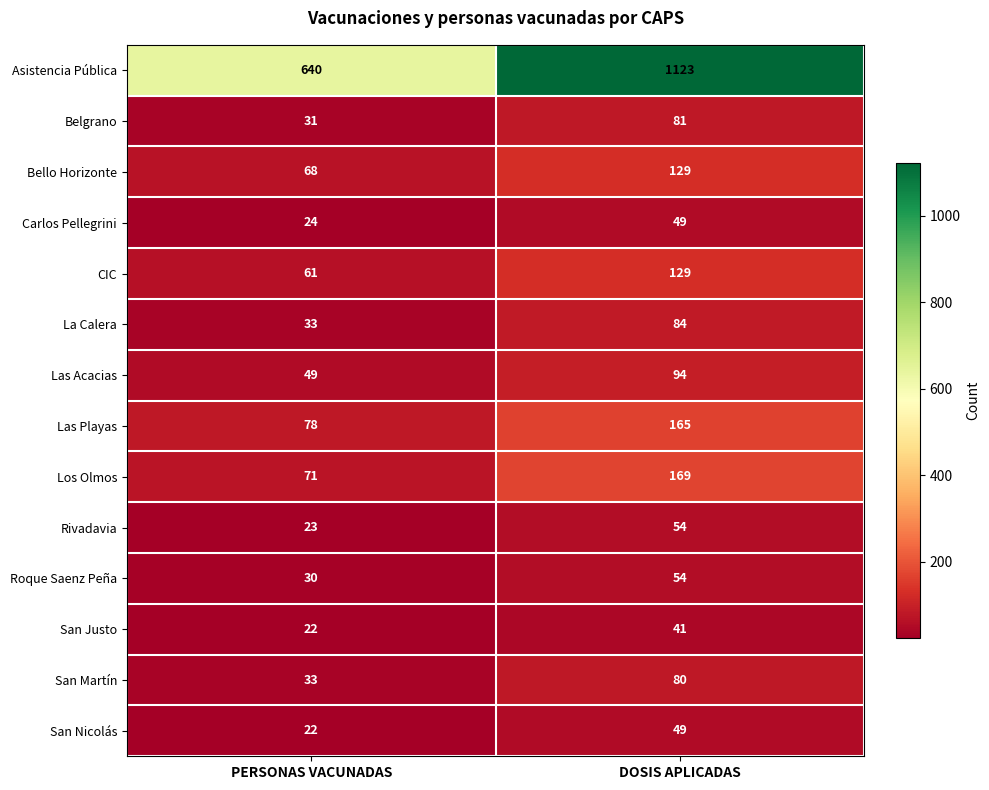

What is the total value across all series at DOSIS APLICADAS?

2301